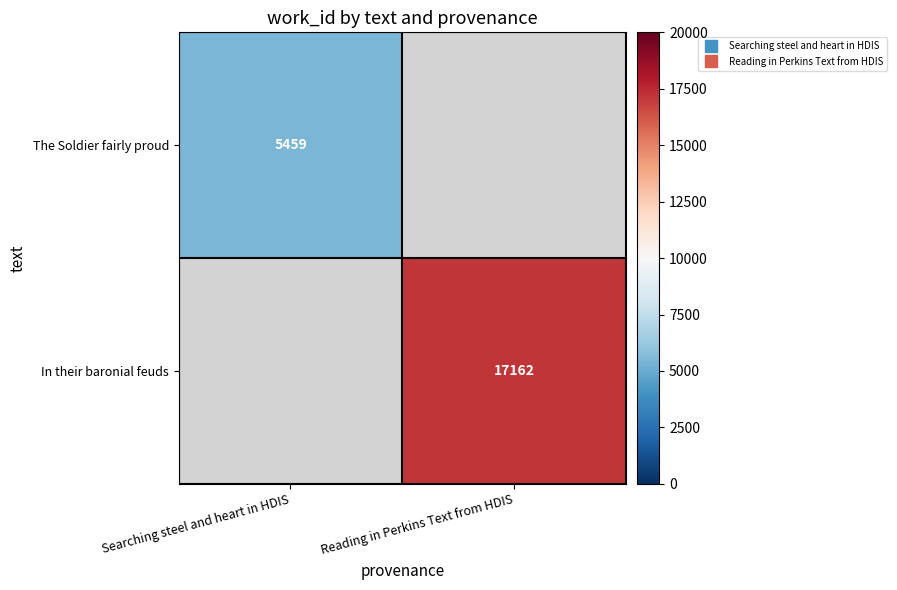

Which label corresponds to the largest value in the chart?

Reading in Perkins Text from HDIS